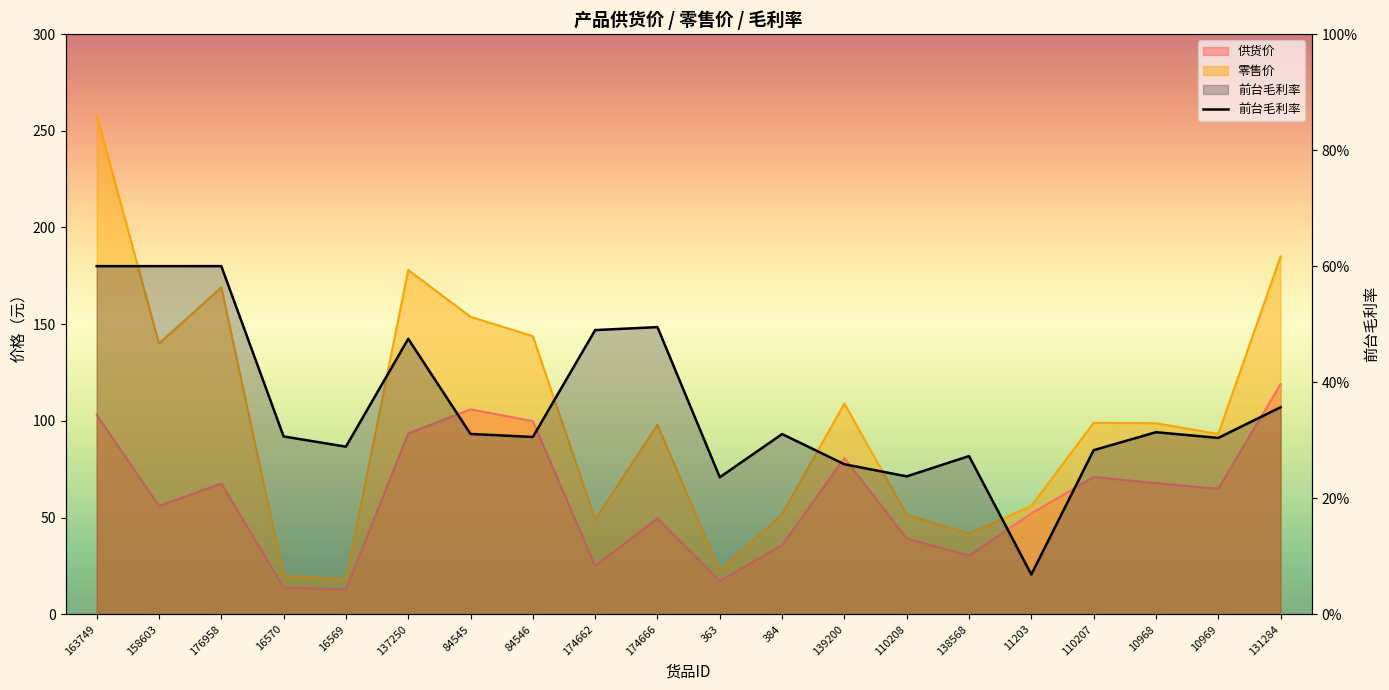

Rank the categories by value from highest to lowest.

163749, 158603, 176958, 174666, 174662, 137250, 131284, 10968, 84545, 384, 16570, 84546, 10969, 16569, 110207, 138568, 139200, 110208, 363, 11203